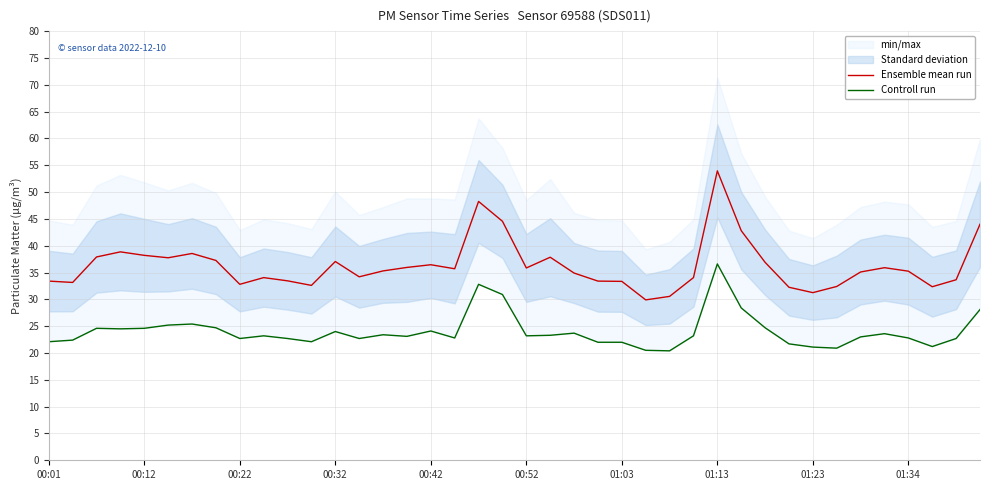

The Ensemble mean run series shows 35.9 at 00:52. True or false?

True